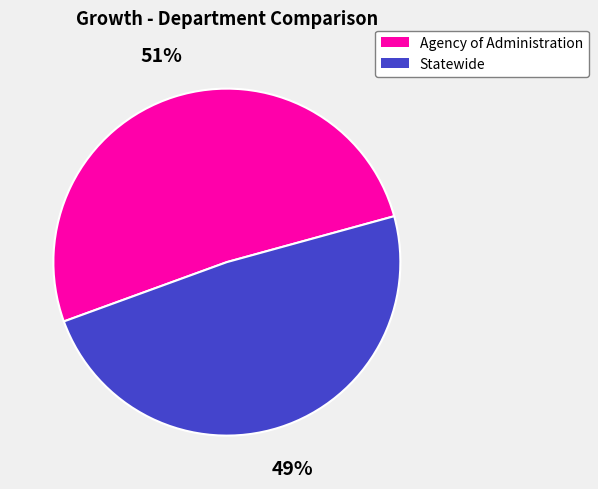

Is the sum of Statewide and Agency of Administration greater than half?

Yes